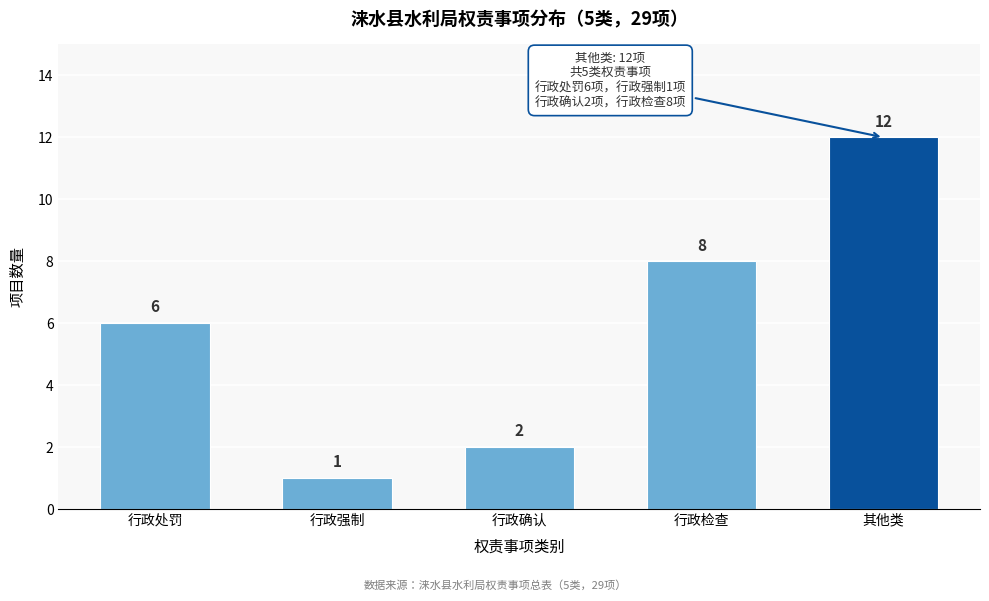

Reading right to left, what are all the values shown in this chart?

其他类=12	行政检查=8	行政确认=2	行政强制=1	行政处罚=6